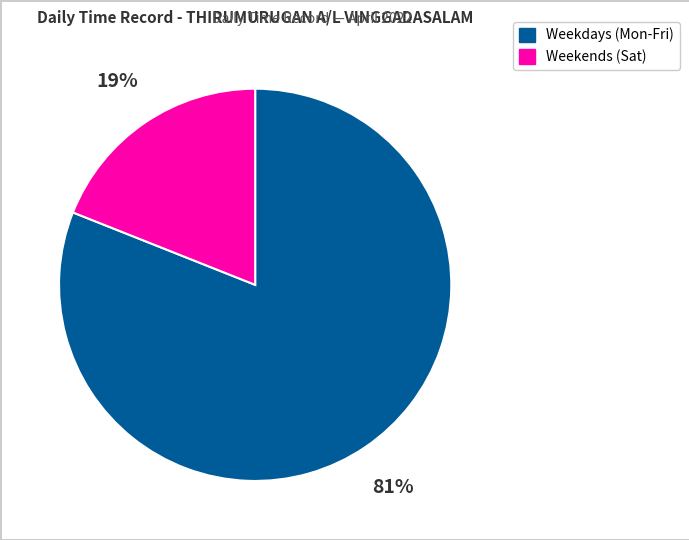

Is there any slice that represents more than half of the pie?

Yes